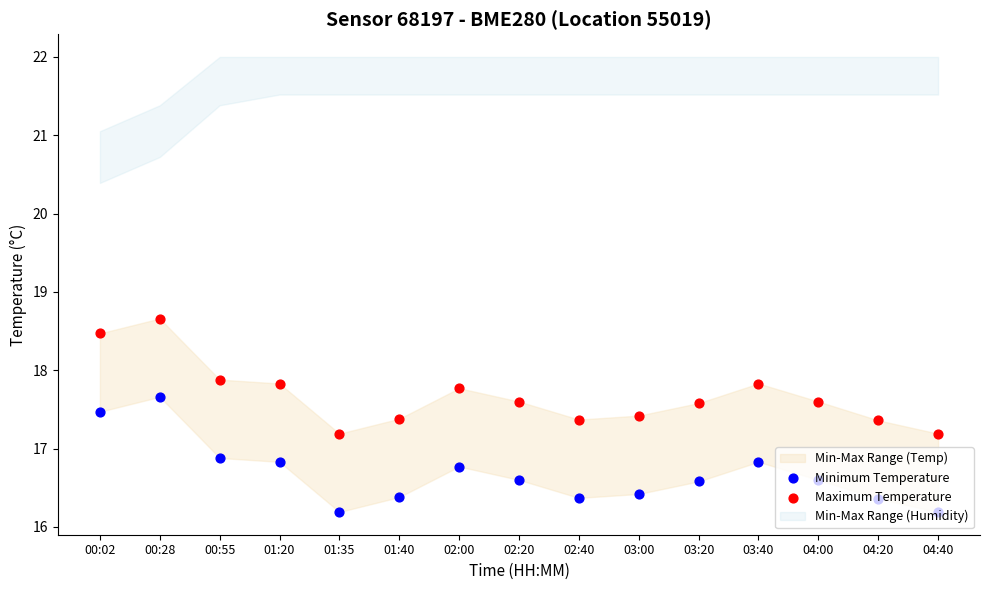

Is the value of Minimum Temperature at 03:00 greater than the value of Maximum Temperature at 02:00?

No